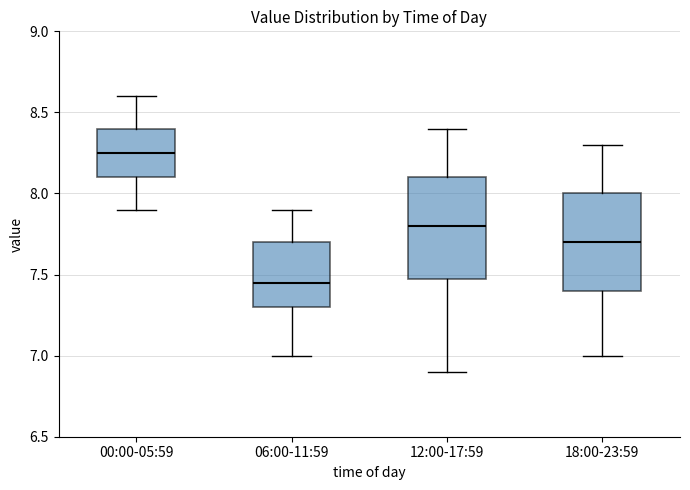

Which box has the highest median line?

00:00-05:59